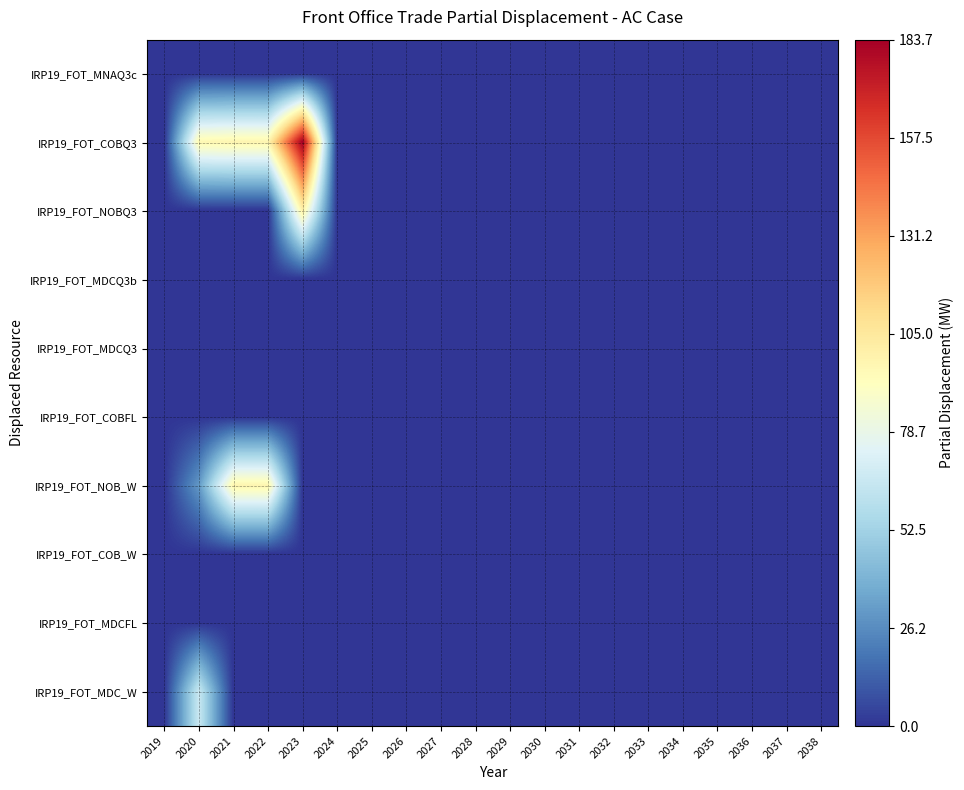

List the series in order of their peak value, lowest first.

IRP19_FOT_MNAQ3c, IRP19_FOT_MDCQ3b, IRP19_FOT_MDCQ3, IRP19_FOT_COBFL, IRP19_FOT_COB_W, IRP19_FOT_MDCFL, IRP19_FOT_MDC_W, IRP19_FOT_NOB_W, IRP19_FOT_NOBQ3, IRP19_FOT_COBQ3